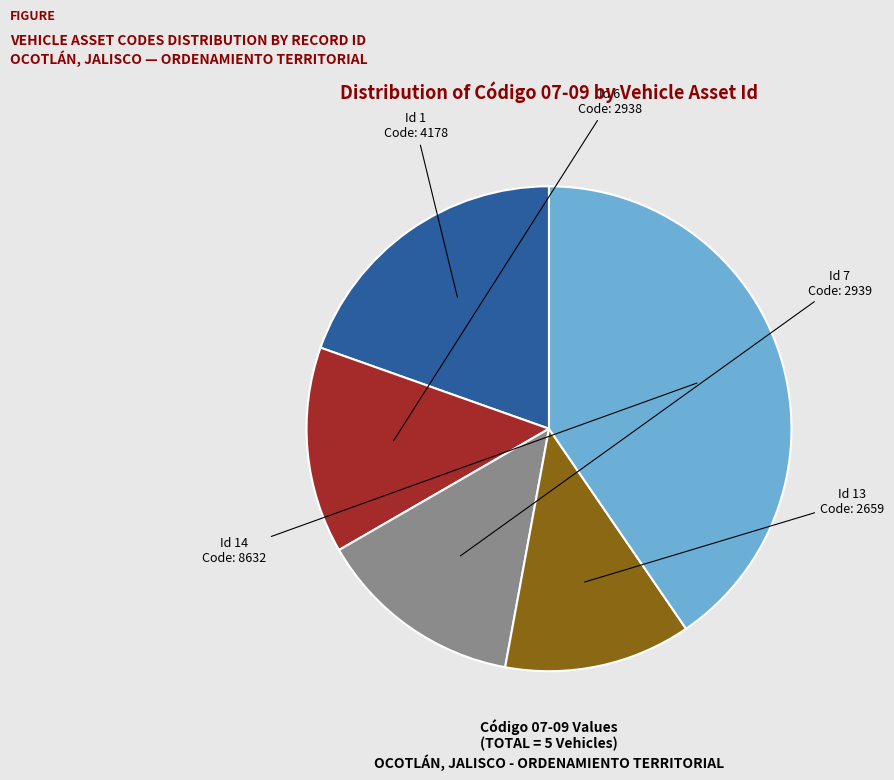

Is there a majority slice in this chart?

No